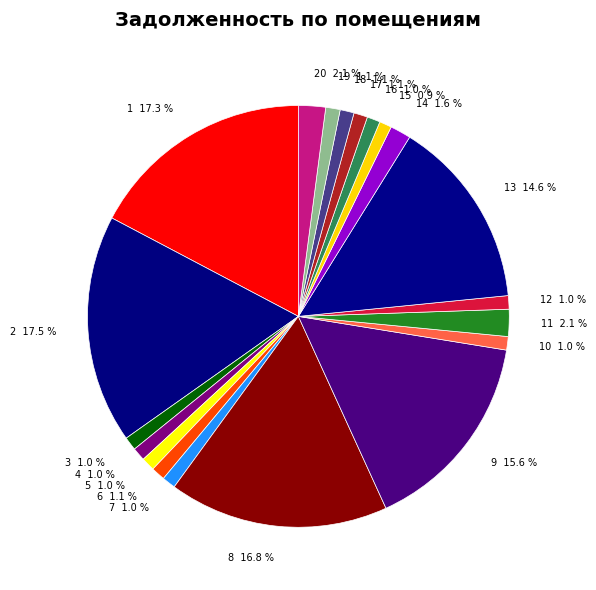

To the nearest percent, what portion does 5 represent?

1%